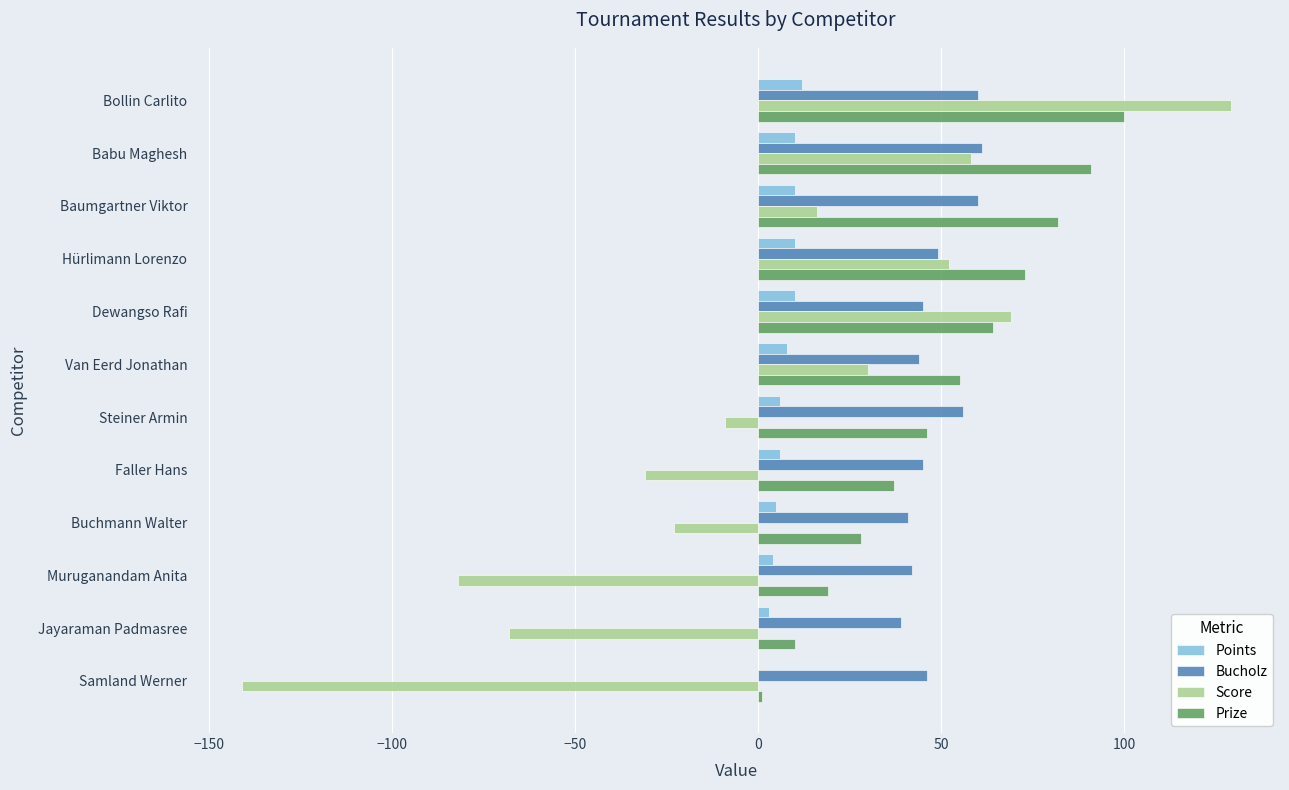

What are all the series names shown in the legend?

Points, Bucholz, Score, Prize